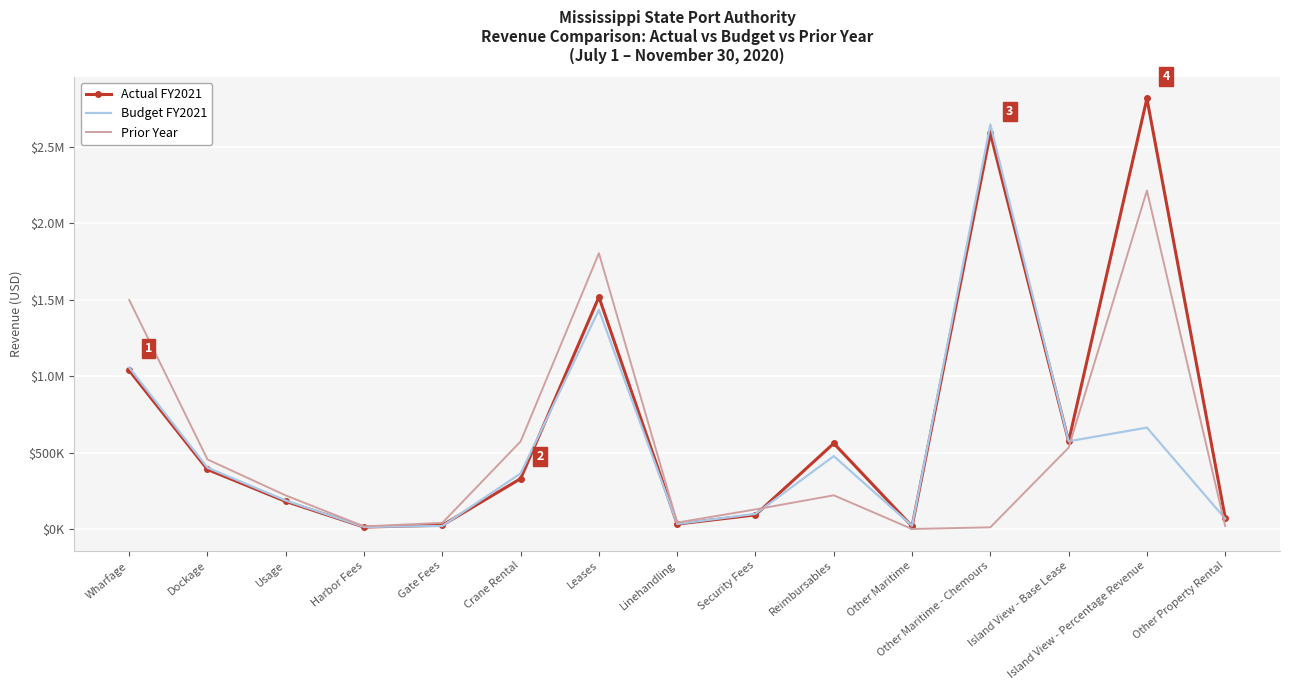

Reading right to left, what are all the values shown in this chart?

Actual FY2021: Other Property Rental=73560	Island View - Percentage Revenue=2814255	Island View - Base Lease=573438	Other Maritime - Chemours=2586771	Other Maritime=17752	Reimbursables=559892	Security Fees=92230	Linehandling=32152	Leases=1516657	Crane Rental=329063	Gate Fees=24824	Harbor Fees=12717	Usage=180172	Dockage=388981	Wharfage=1036214
Budget FY2021: Other Property Rental=67554	Island View - Percentage Revenue=662794	Island View - Base Lease=573438	Other Maritime - Chemours=2644491	Other Maritime=21242	Reimbursables=476404	Security Fees=99036	Linehandling=33009	Leases=1432707	Crane Rental=363467	Gate Fees=19705	Harbor Fees=13202	Usage=185911	Dockage=401105	Wharfage=1055752
Prior Year: Other Property Rental=19285	Island View - Percentage Revenue=2212265	Island View - Base Lease=531631	Other Maritime - Chemours=11113	Other Maritime=0	Reimbursables=220277	Security Fees=128054	Linehandling=41973	Leases=1802746	Crane Rental=572612	Gate Fees=40253	Harbor Fees=16995	Usage=219354	Dockage=454710	Wharfage=1497206